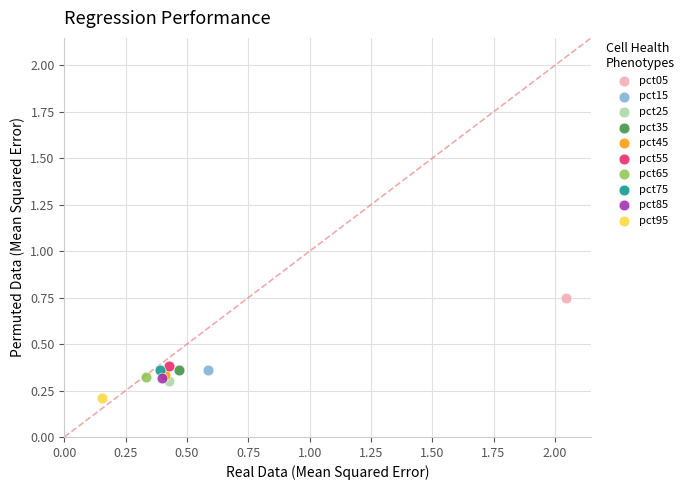

Which series reaches the minimum Y coordinate?

pct95